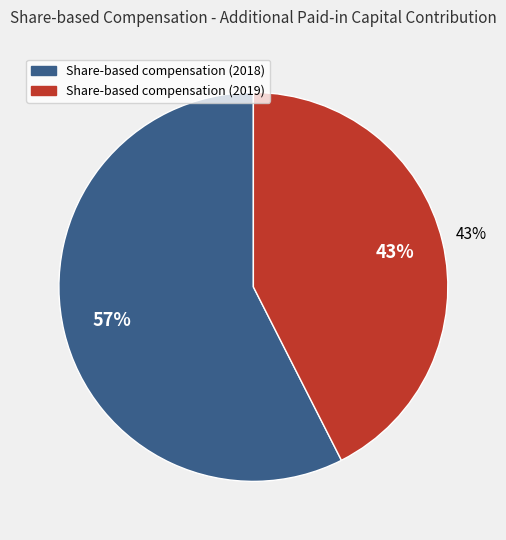

Count the number of slices in the pie.

2